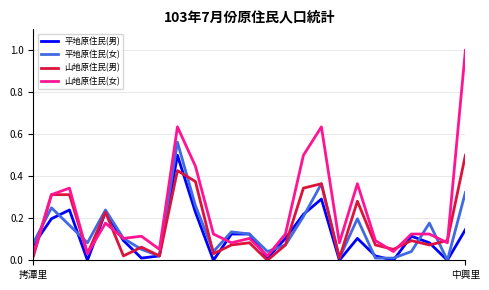

Which series has the widest spread of values?

山地原住民(女)